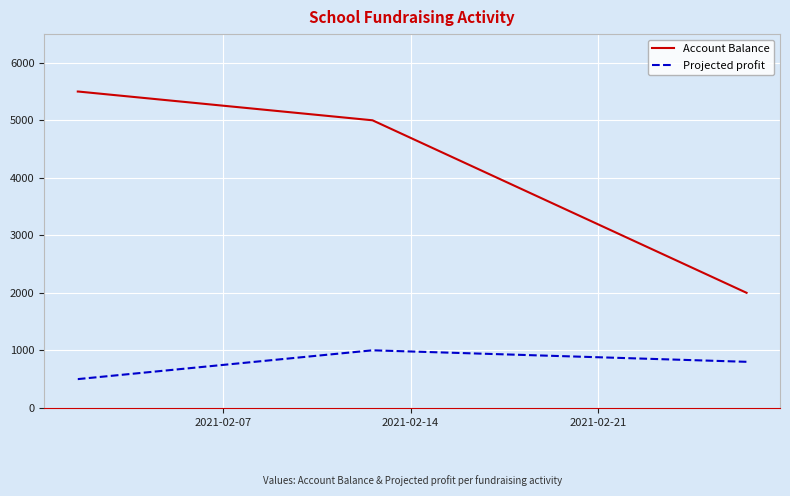

True or false: Projected profit and Account Balance cross at least once.

False